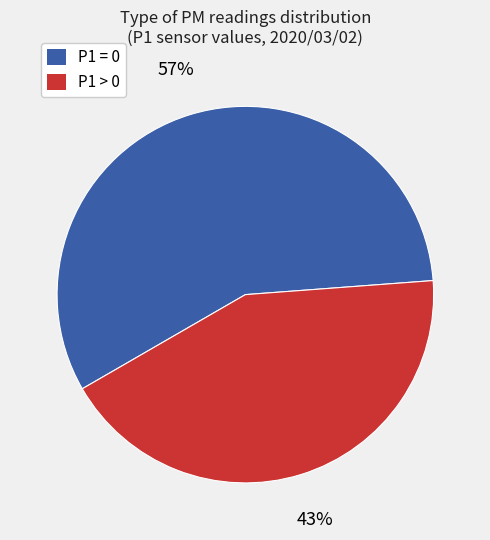

How many segments does this pie chart have?

2